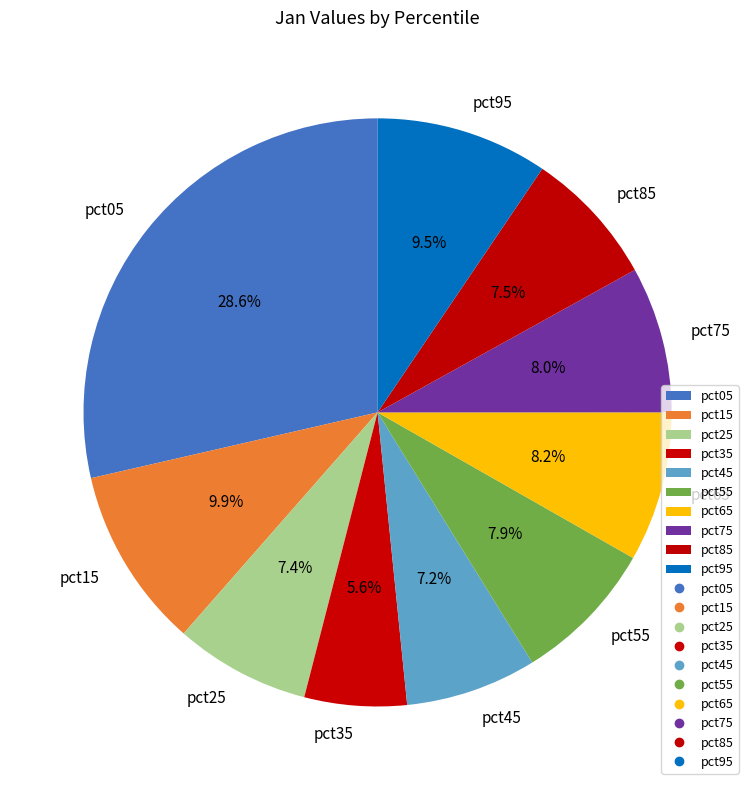

What is the total percentage of pct75 and pct85?

15.5%